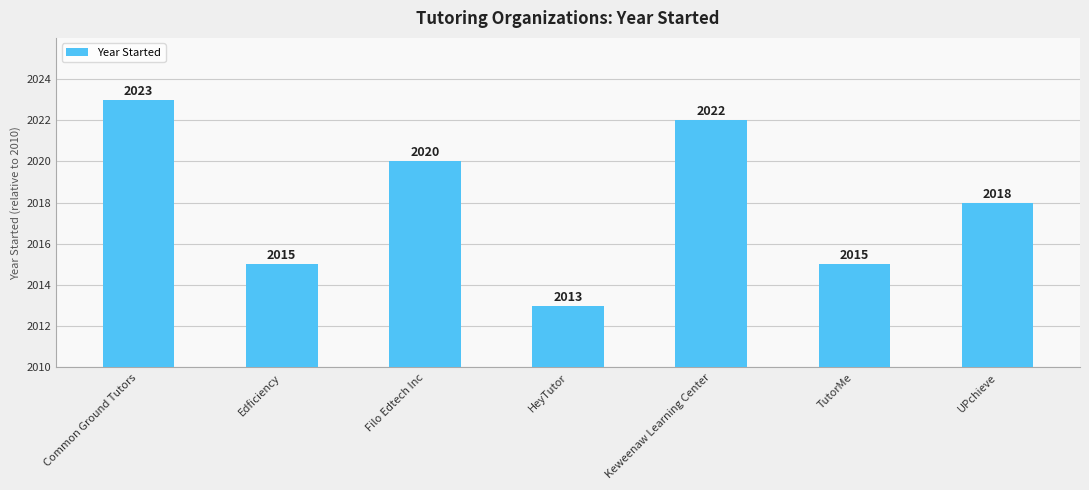

What is the value of the 7th bar from the left?

8